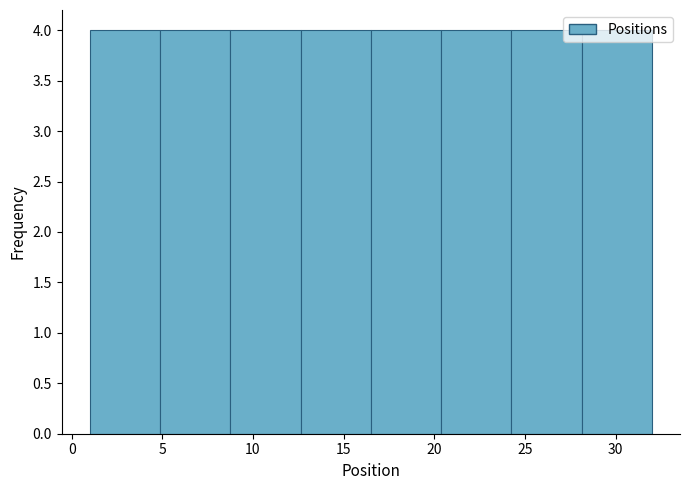

Reading left to right, list every bar in this chart as the range it spans on the x-axis followed by its height. Neither the bar edges nor the heights are printed on the chart, so give them approximately, as read against the axes.

1.0 to 5.0: 4
5.0 to 9.0: 4
9.0 to 12.5: 4
12.5 to 16.5: 4
16.5 to 20.5: 4
20.5 to 24.5: 4
24.5 to 28.0: 4
28.0 to 32.0: 4